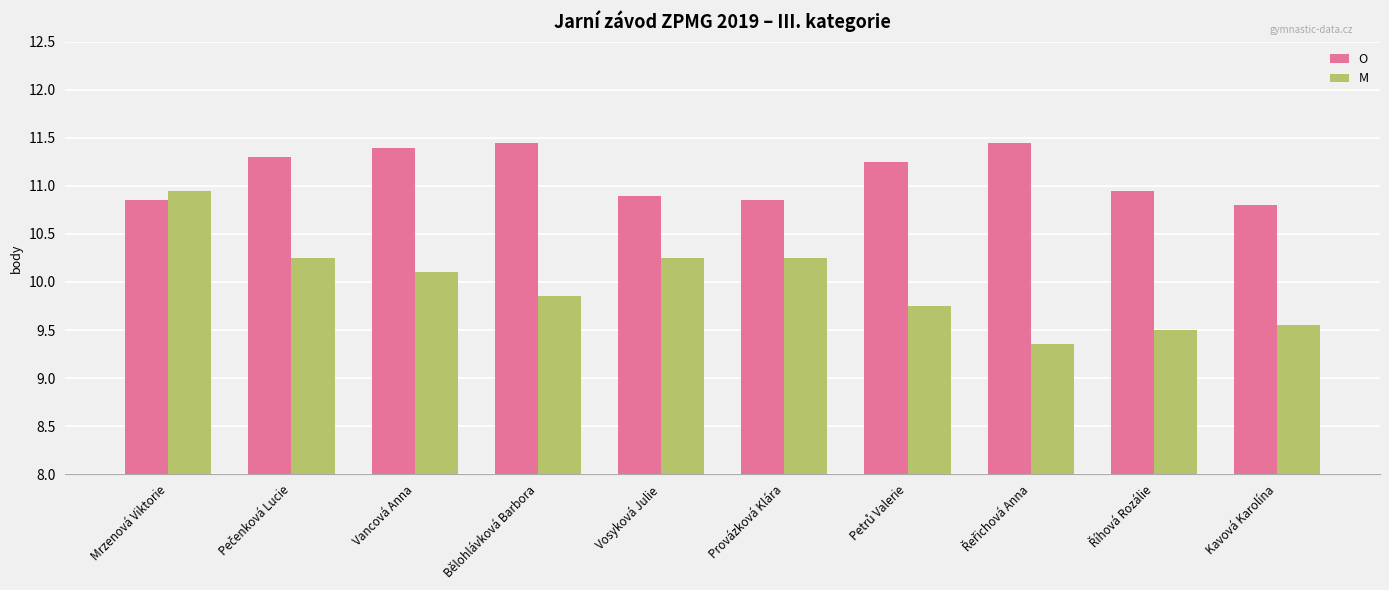

At which label does M first exceed 10?

Mrzenová Viktorie